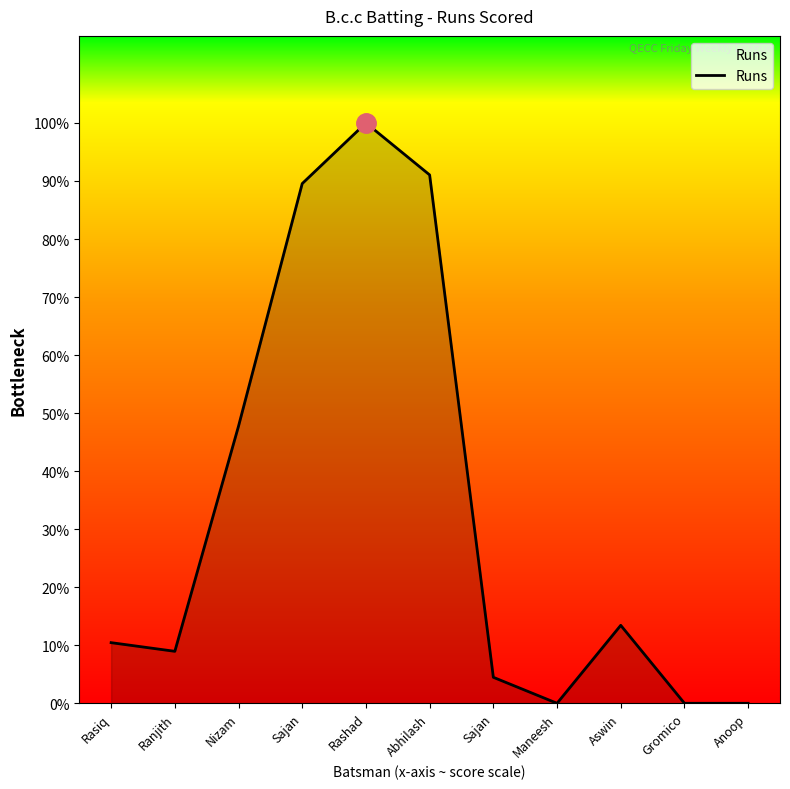

What is the sum of all values?

245